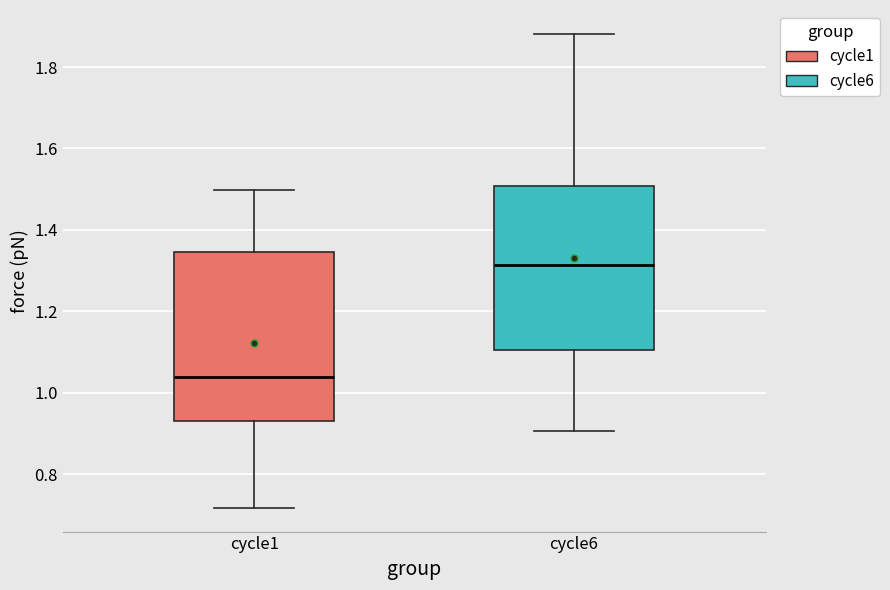

Reading left to right, transcribe this box plot: for each box, give where its median line is, the range the box spans, and where its two whiskers end, as read against the y-axis. The values are not printed on the chart, so give them approximately, as read against the axis.

cycle1: median 1.04, box 0.92 to 1.34, whiskers 0.72 to 1.50
cycle6: median 1.32, box 1.10 to 1.50, whiskers 0.90 to 1.88